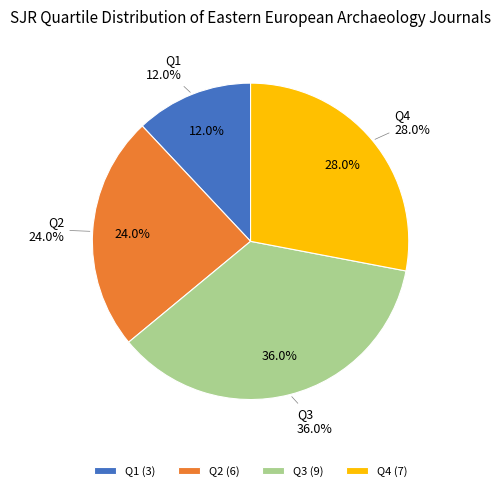

True or false: Q3 accounts for 23% of the total.

False